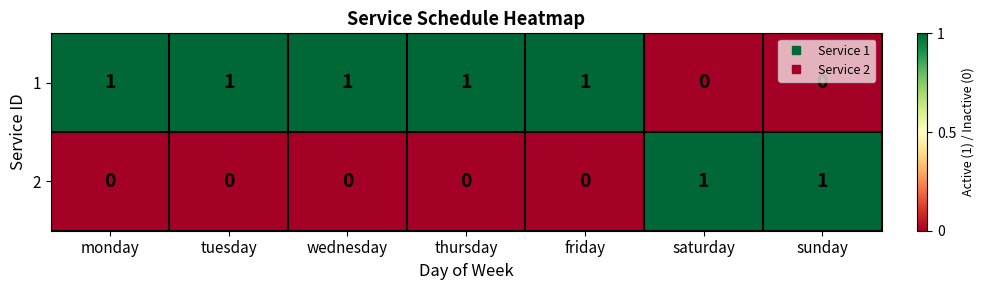

Is it true that 2 equals 0 at sunday?

False